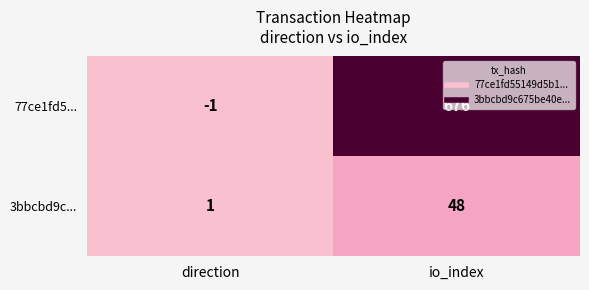

At which category does the chart reach its peak across all series?

io_index